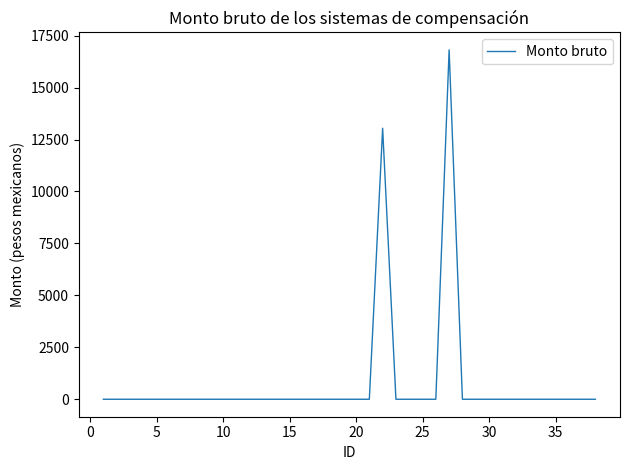

What is the difference between the maximum and minimum values?

16815.5